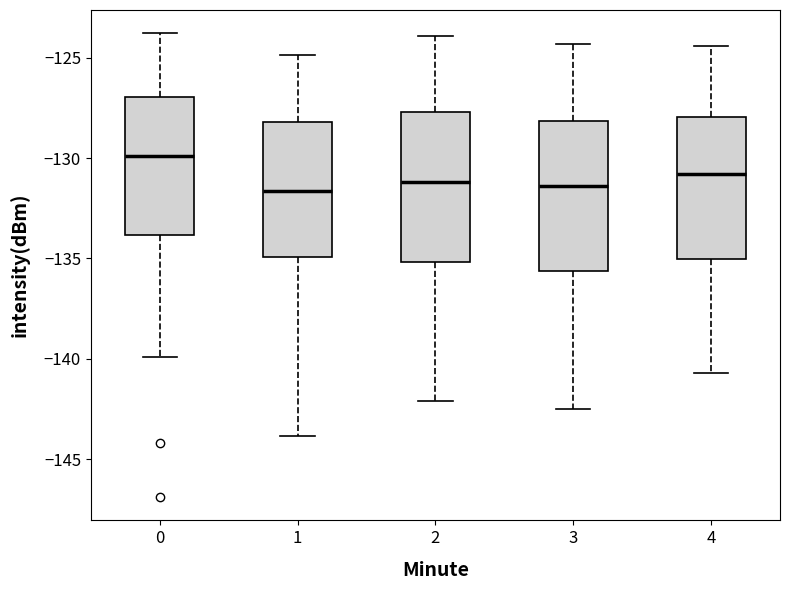

Reading left to right, read every box against the y-axis: the position of its median line, the range the box covers, and the ends of its whiskers. The values are not printed on the chart, so give them approximately, as read against the axis.

0: median -130.0, box -134.0 to -127.0, whiskers -140.0 to -124.0
1: median -131.5, box -135.0 to -128.0, whiskers -144.0 to -125.0
2: median -131.0, box -135.0 to -127.5, whiskers -142.0 to -124.0
3: median -131.5, box -135.5 to -128.0, whiskers -142.5 to -124.5
4: median -131.0, box -135.0 to -128.0, whiskers -140.5 to -124.5